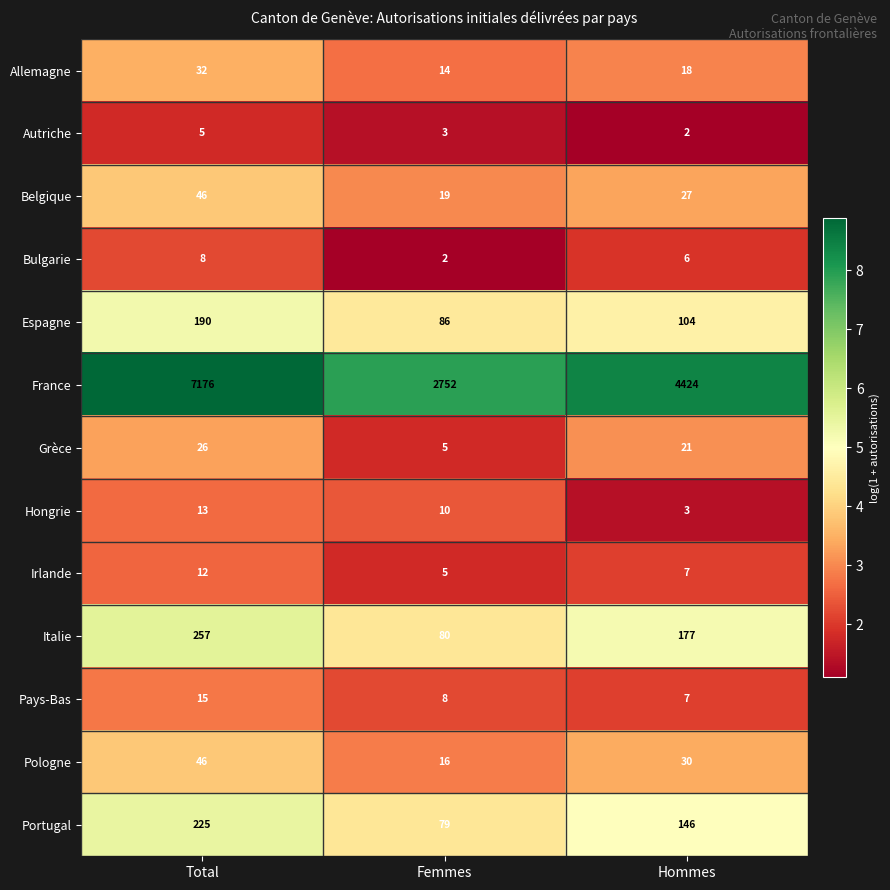

Where does the Italie series first go above 177?

Total